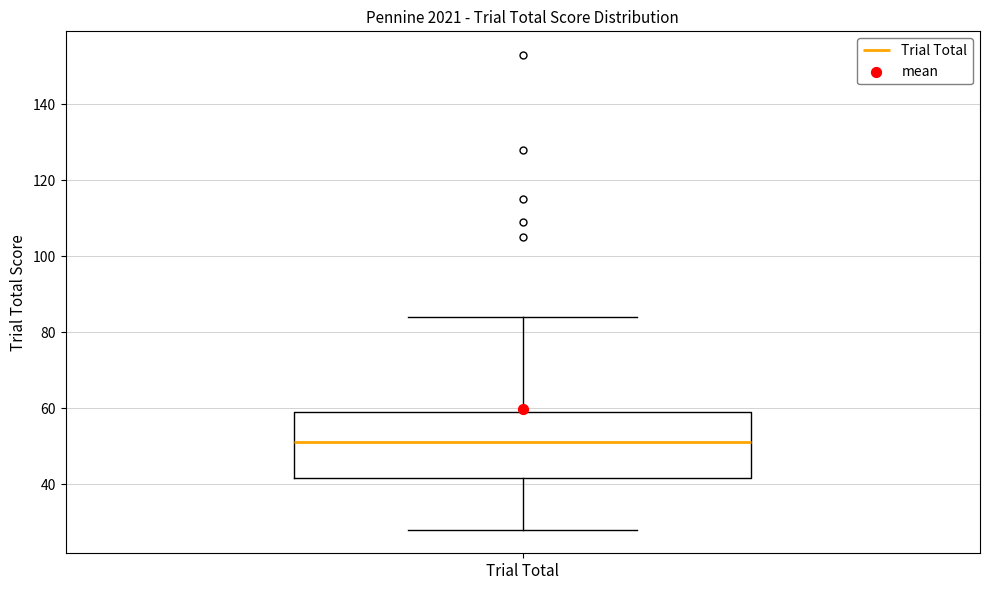

Transcribe this box plot: give where the median line is, the range the box spans, and where the two whiskers end, as read against the y-axis. The values are not printed on the chart, so give them approximately, as read against the axis.

median 52, box 42 to 60, whiskers 28 to 84